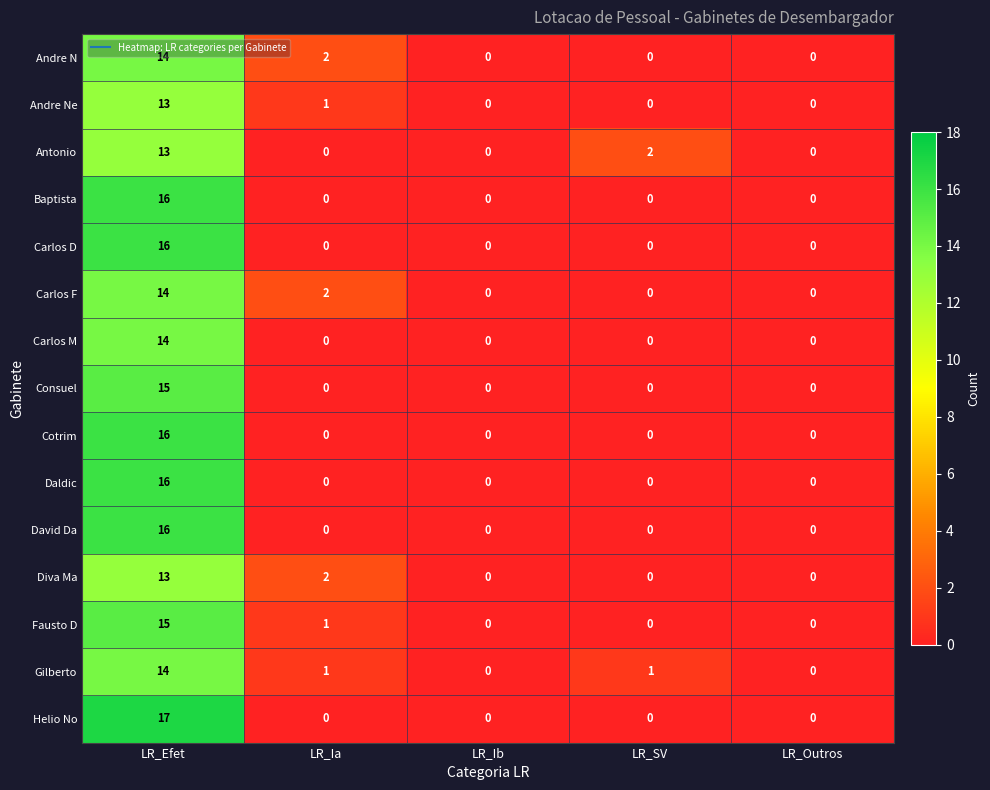

What is the difference between the highest and lowest values at LR_SV?

2